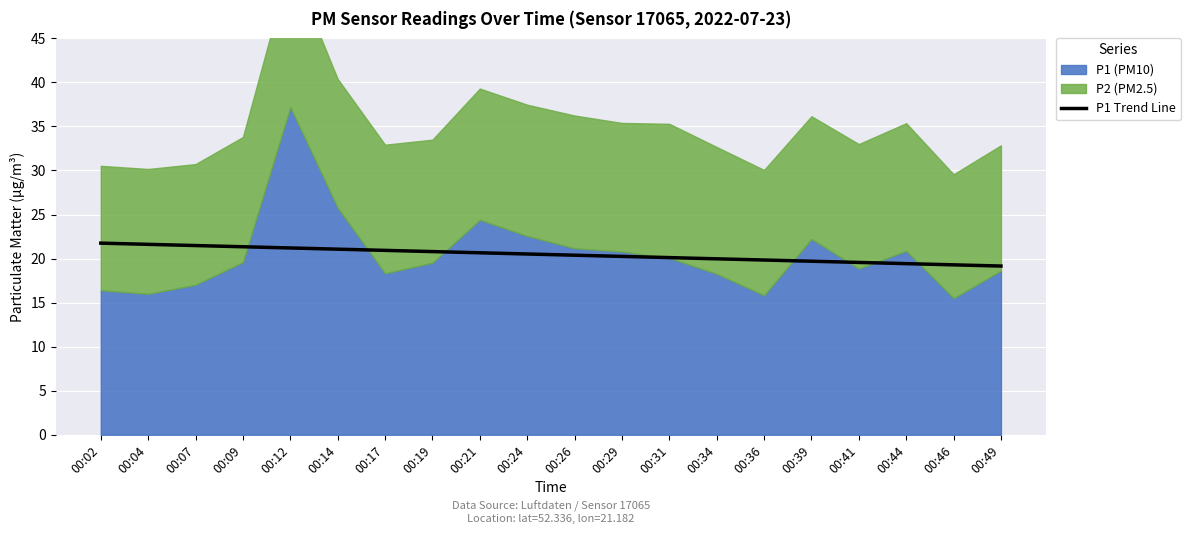

Is it true that P1 Trend Line equals 7.1 at 00:14?

False